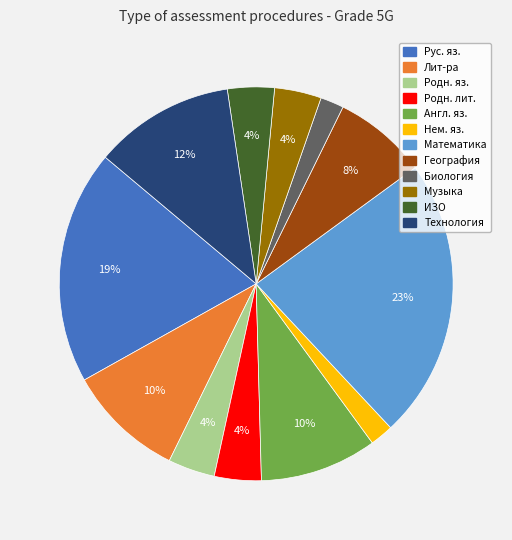

Is there a majority slice in this chart?

No